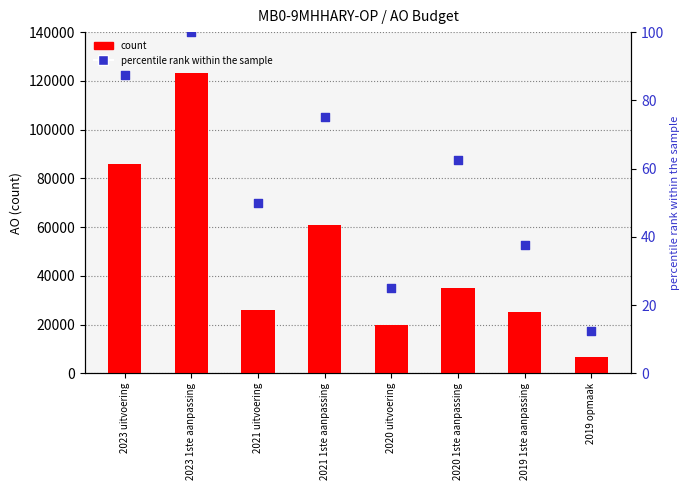

What is the total value across all series at 2019 1ste aanpassing?

25223.5